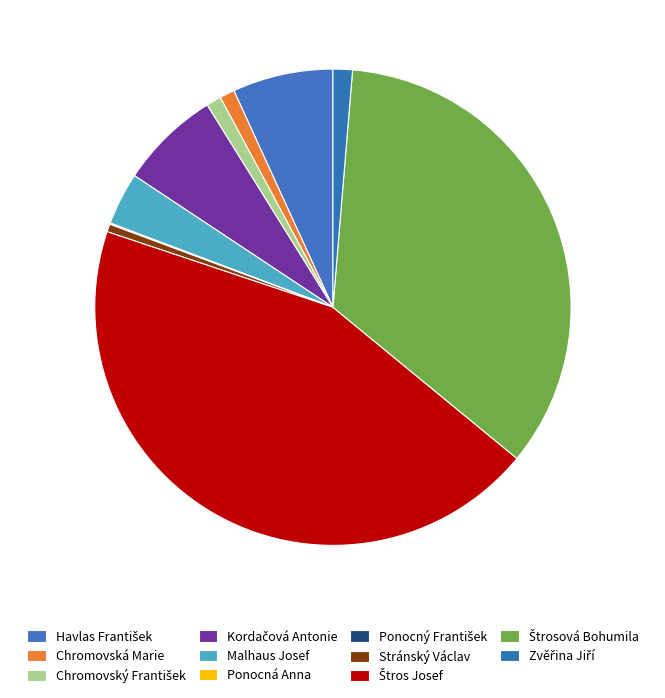

Between Chromovský František and Stránský Václav, which is larger?

Chromovský František